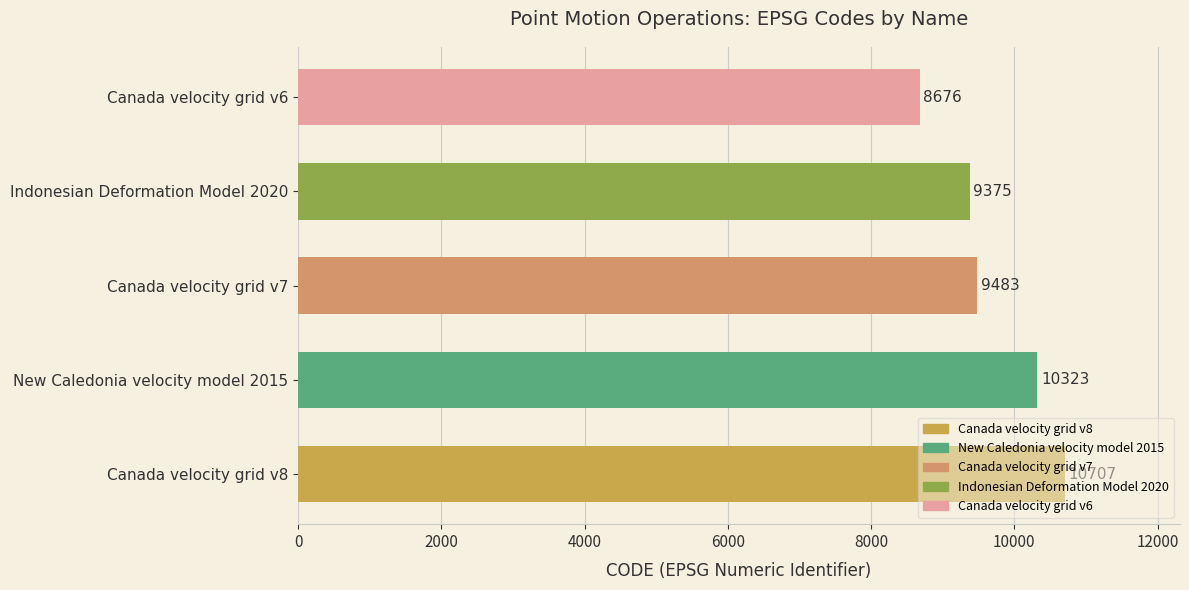

Rank the categories by value from lowest to highest.

Canada velocity grid v6, Indonesian Deformation Model 2020, Canada velocity grid v7, New Caledonia velocity model 2015, Canada velocity grid v8